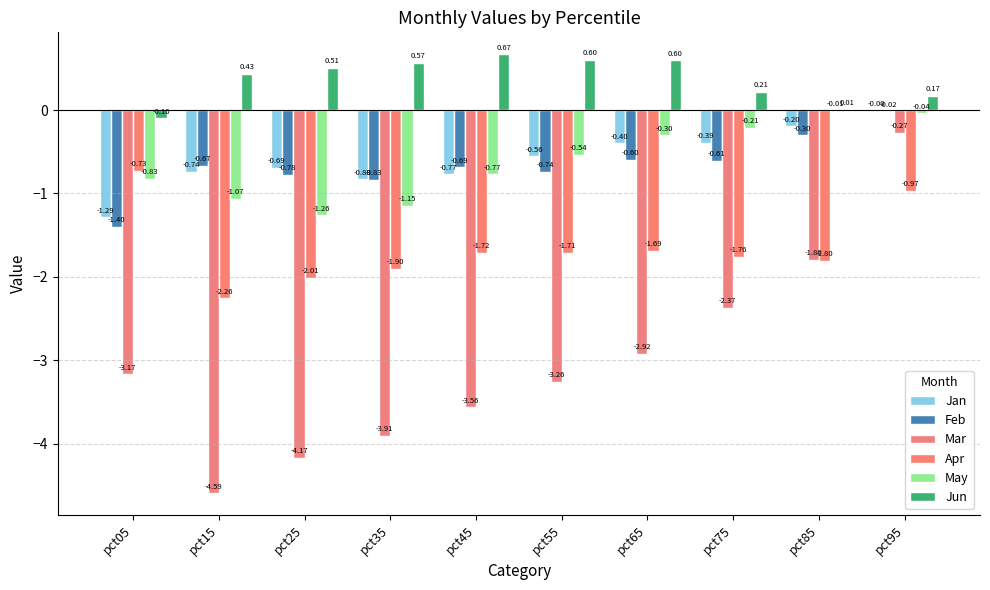

What value does the Jun series have at pct65?

0.6